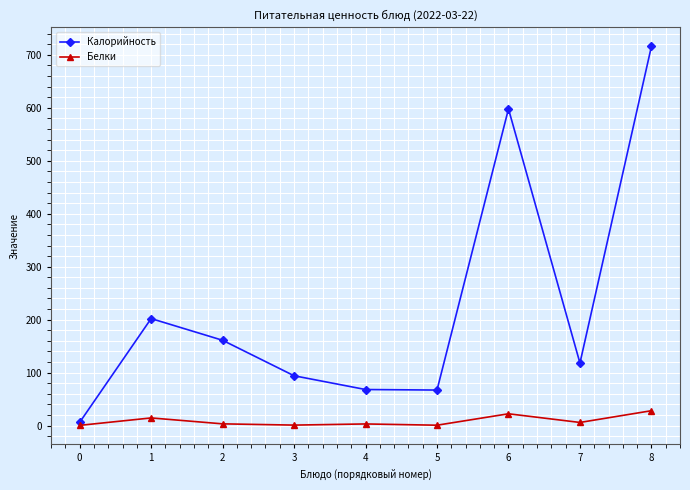

What are all the series names shown in the legend?

Калорийность, Белки